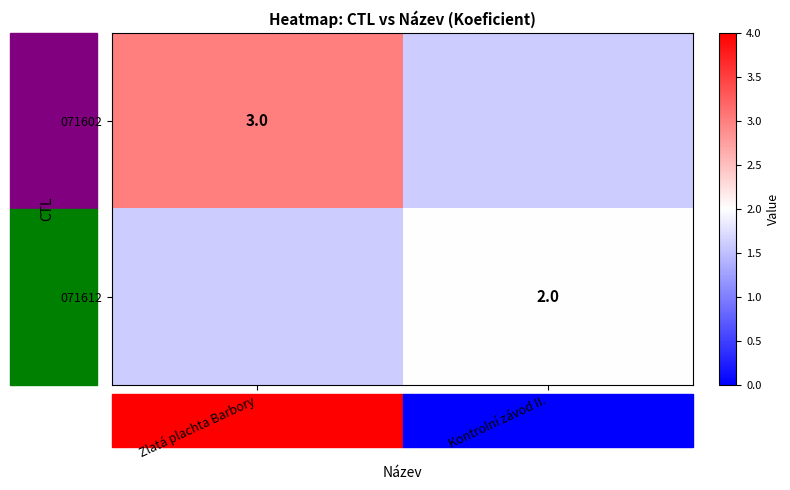

The 071612 series shows 2 at Kontrolní závod II.. True or false?

True